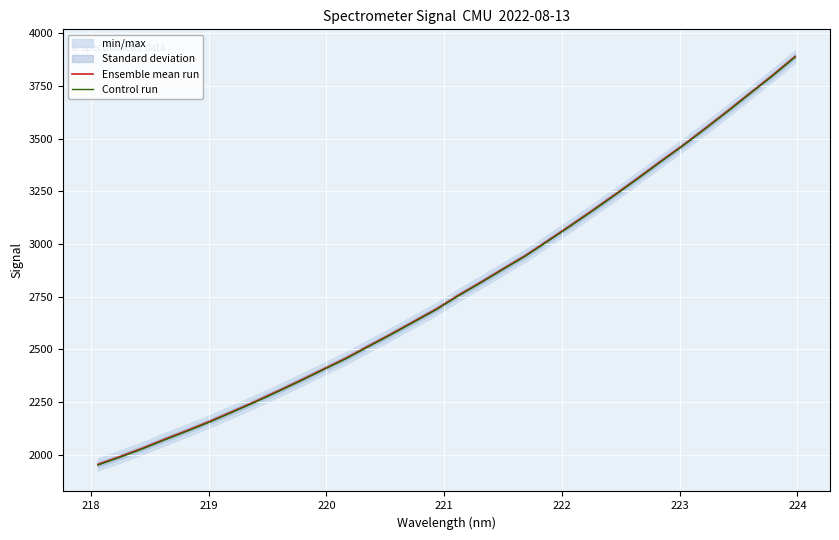

What is the maximum value for Ensemble mean run?

3889.9